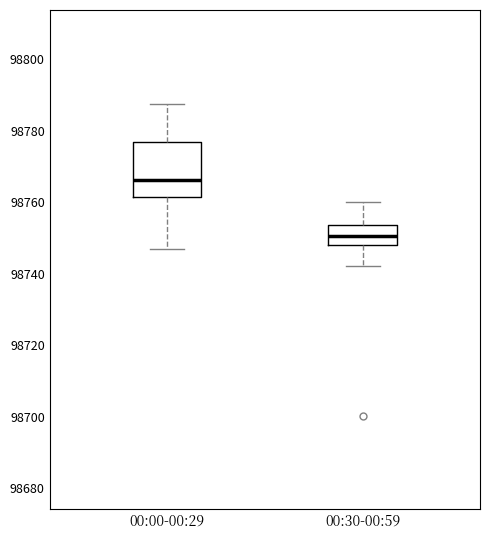

Reading left to right, read every box against the y-axis: the position of its median line, the range the box covers, and the ends of its whiskers. The values are not printed on the chart, so give them approximately, as read against the axis.

00:00-00:29: median 98766, box 98762 to 98776, whiskers 98748 to 98788
00:30-00:59: median 98750, box 98748 to 98754, whiskers 98742 to 98760